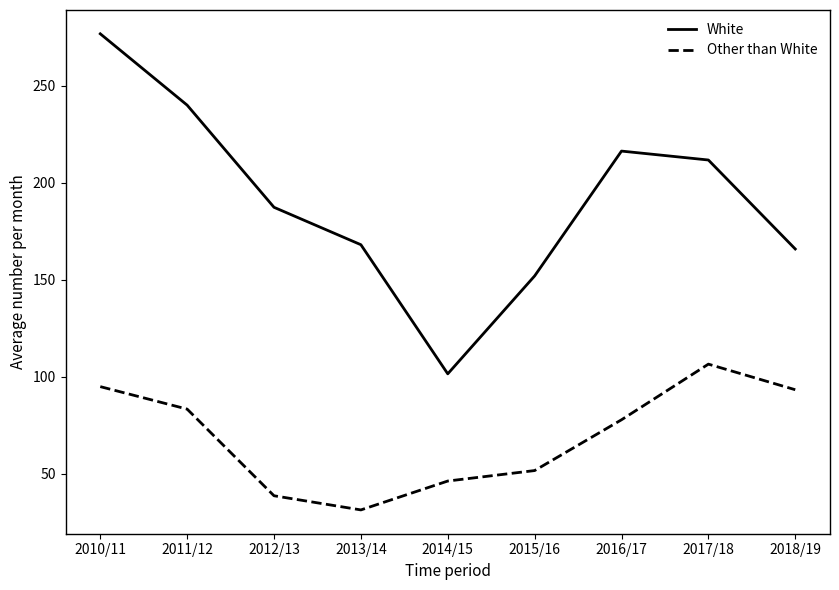

At which label does Other than White first exceed 77?

2010/11